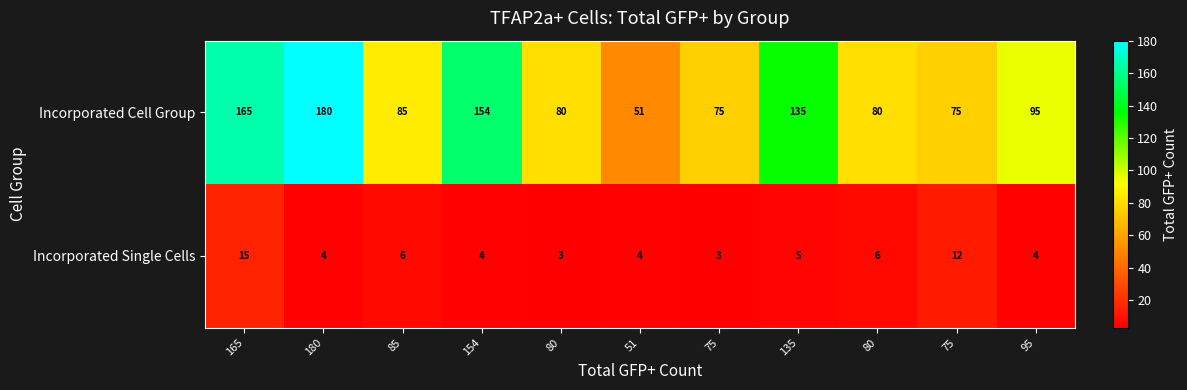

Reading left to right, transcribe all the data shown in this chart.

Incorporated Cell Group: 165=165	180=180	85=85	154=154	80=80	51=51	75=75	135=135	80=80	75=75	95=95
Incorporated Single Cells: 165=15	180=4	85=6	154=4	80=3	51=4	75=3	135=5	80=6	75=12	95=4